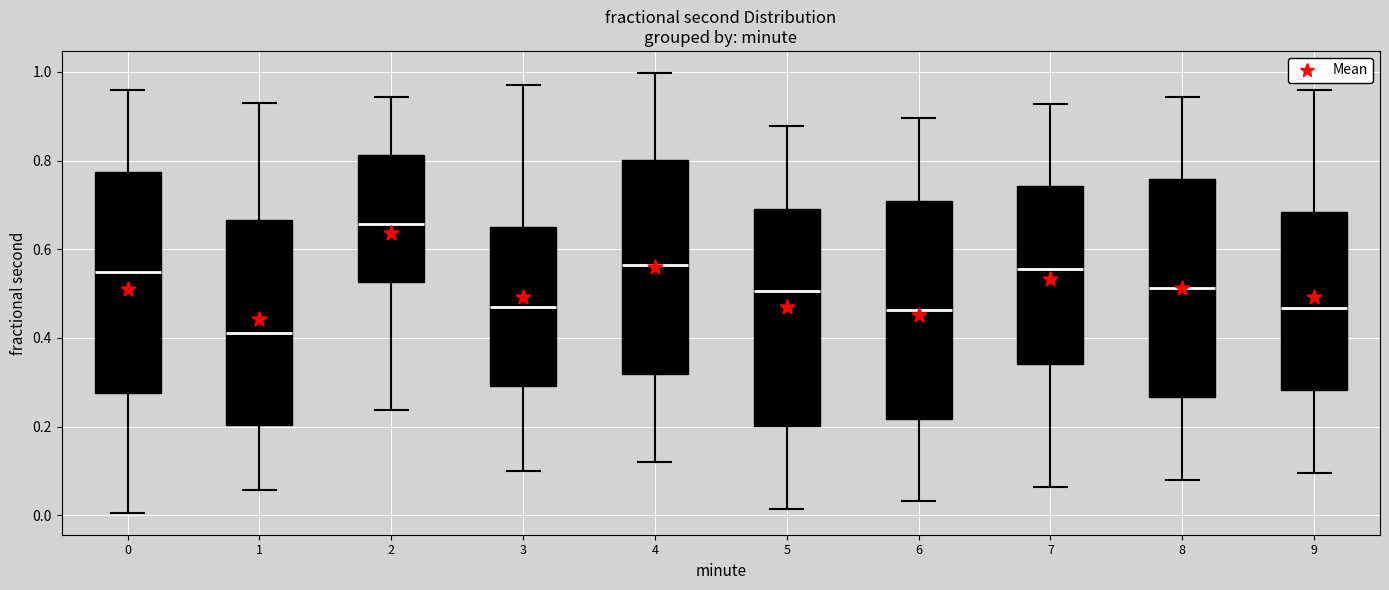

Reading left to right, read every box against the y-axis: the position of its median line, the range the box covers, and the ends of its whiskers. The values are not printed on the chart, so give them approximately, as read against the axis.

0: median 0.54, box 0.28 to 0.78, whiskers 0.00 to 0.96
1: median 0.42, box 0.20 to 0.66, whiskers 0.06 to 0.94
2: median 0.66, box 0.52 to 0.82, whiskers 0.24 to 0.94
3: median 0.48, box 0.30 to 0.66, whiskers 0.10 to 0.98
4: median 0.56, box 0.32 to 0.80, whiskers 0.12 to 1.00
5: median 0.50, box 0.20 to 0.70, whiskers 0.02 to 0.88
6: median 0.46, box 0.22 to 0.70, whiskers 0.04 to 0.90
7: median 0.56, box 0.34 to 0.74, whiskers 0.06 to 0.92
8: median 0.52, box 0.26 to 0.76, whiskers 0.08 to 0.94
9: median 0.46, box 0.28 to 0.68, whiskers 0.10 to 0.96